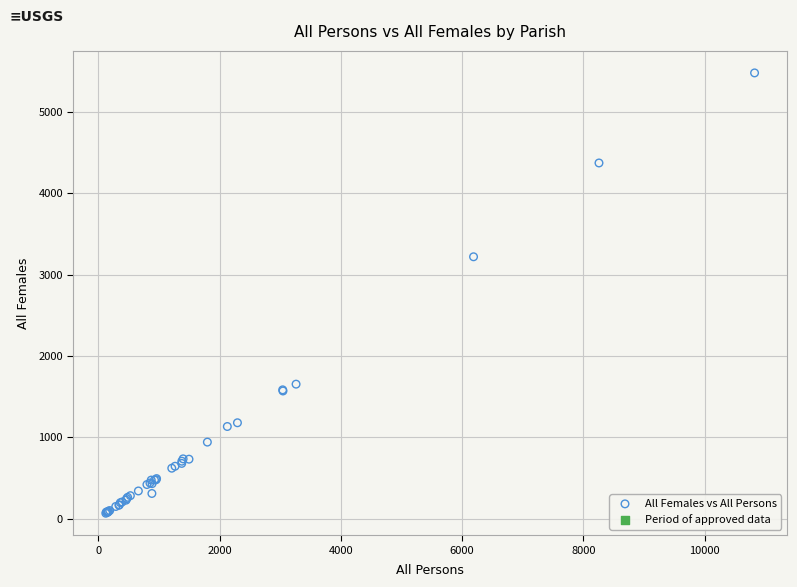

What Y value in the scatter plot is closest to 2773?

3220